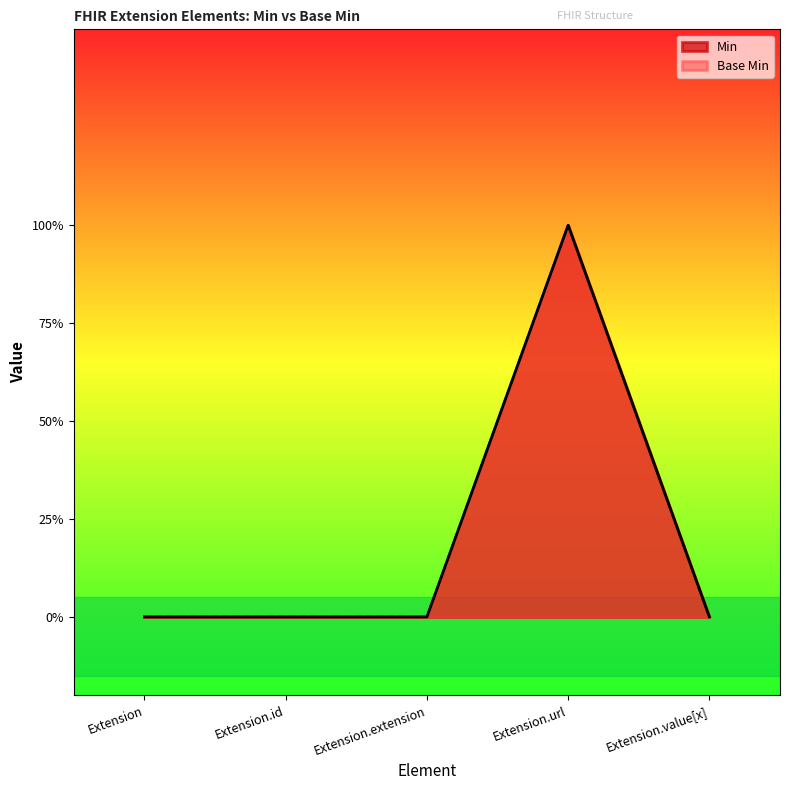

True or false: Min has a value of 0 at Extension.

True